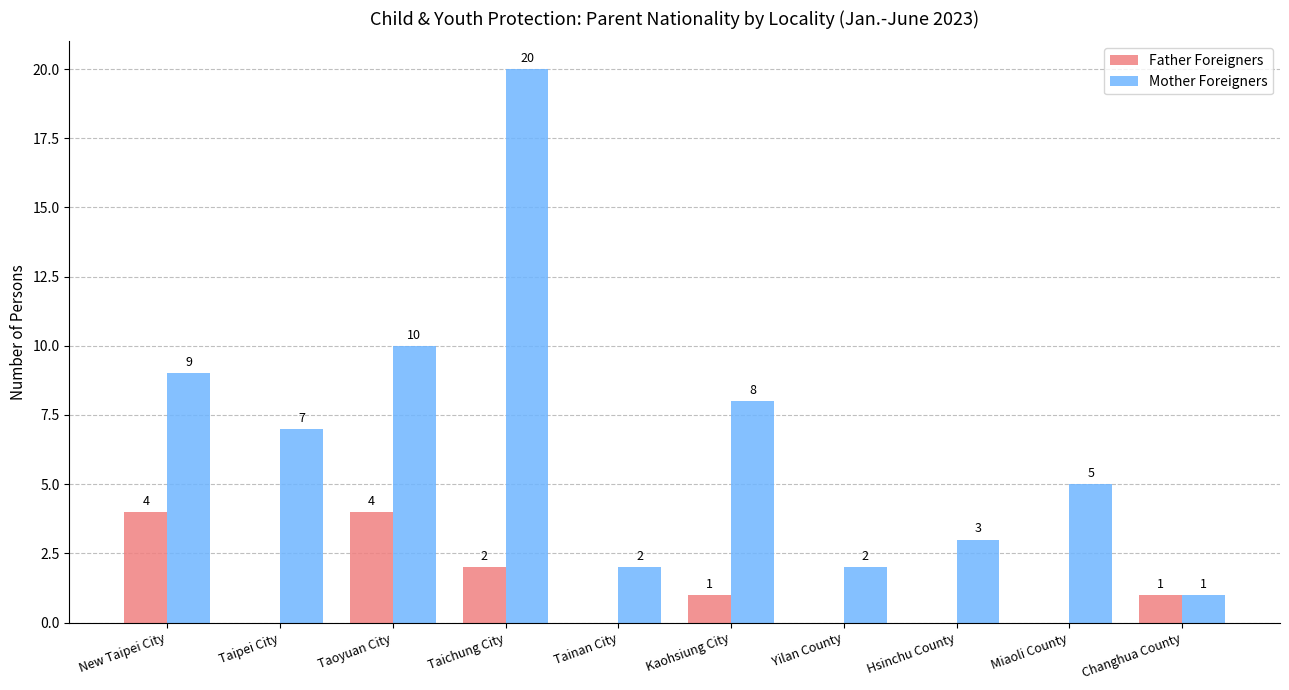

Are the bars horizontal?

No